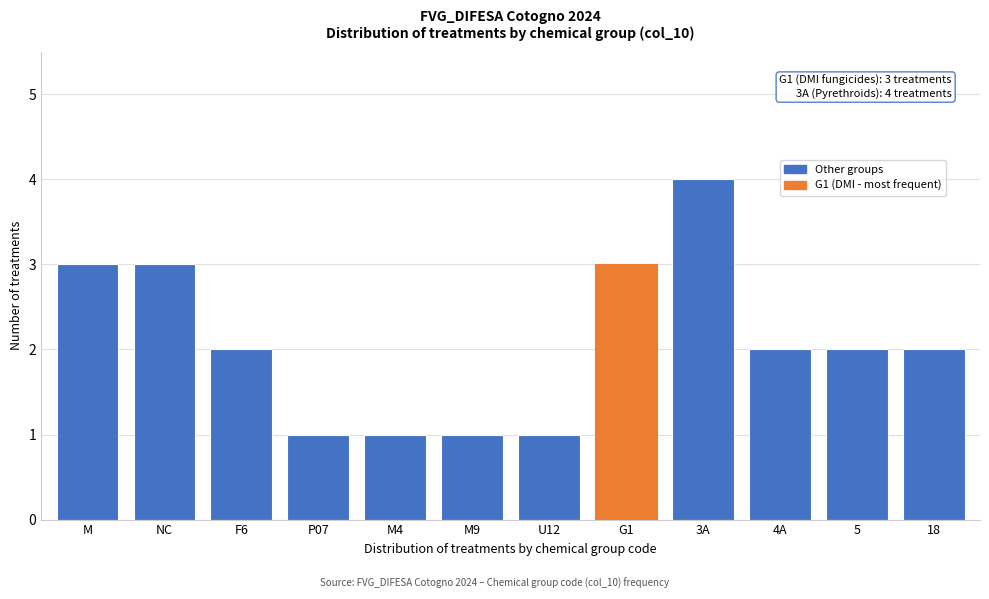

Reading left to right, list all the values displayed in this chart.

3	3	2	1	1	1	1	3	4	2	2	2